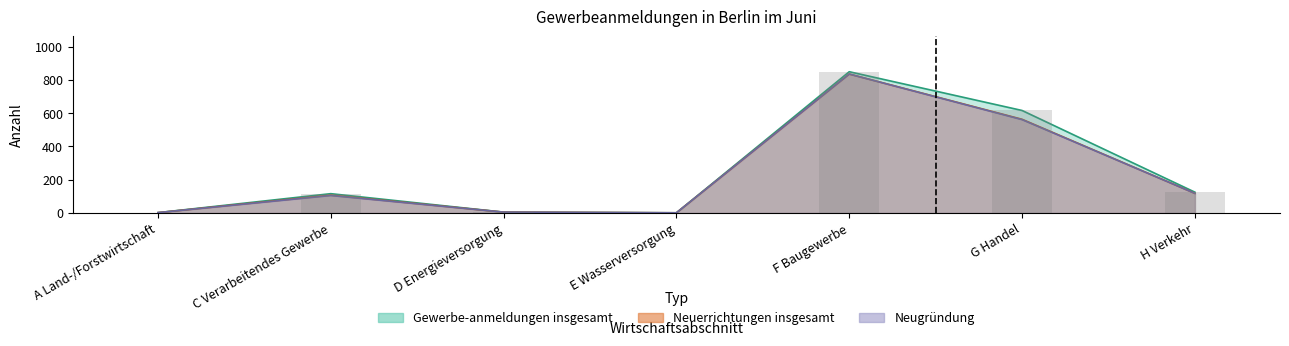

What is the value of the Neugründung bar at the 7th from the left?

118